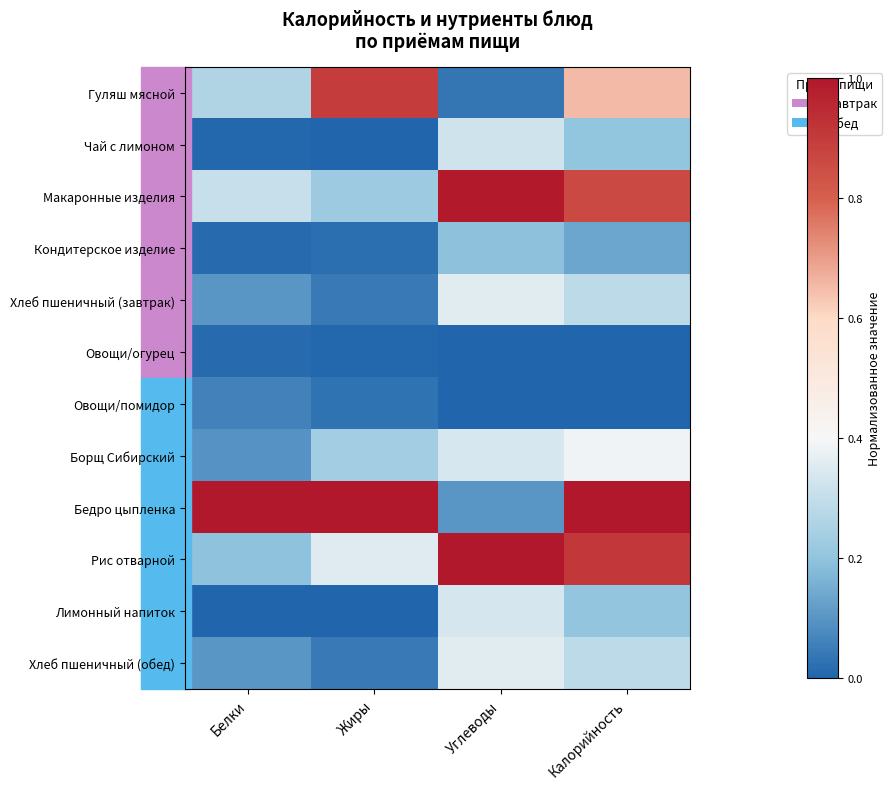

What is the total value across all series at Жиры?

2.9